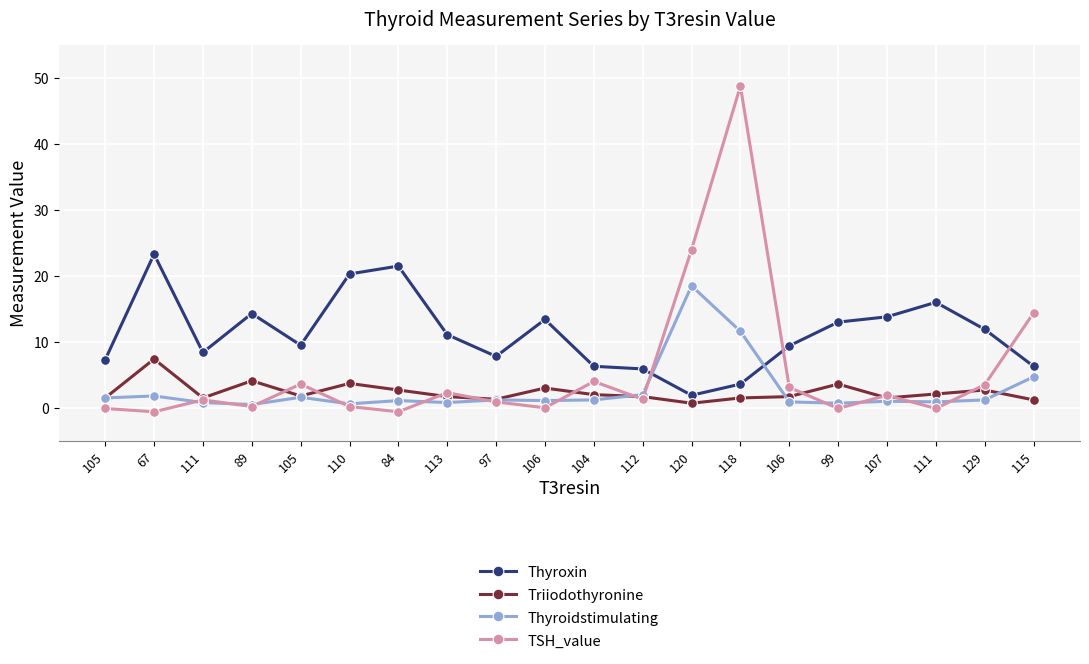

Is this an area chart (filled region under the line)?

No